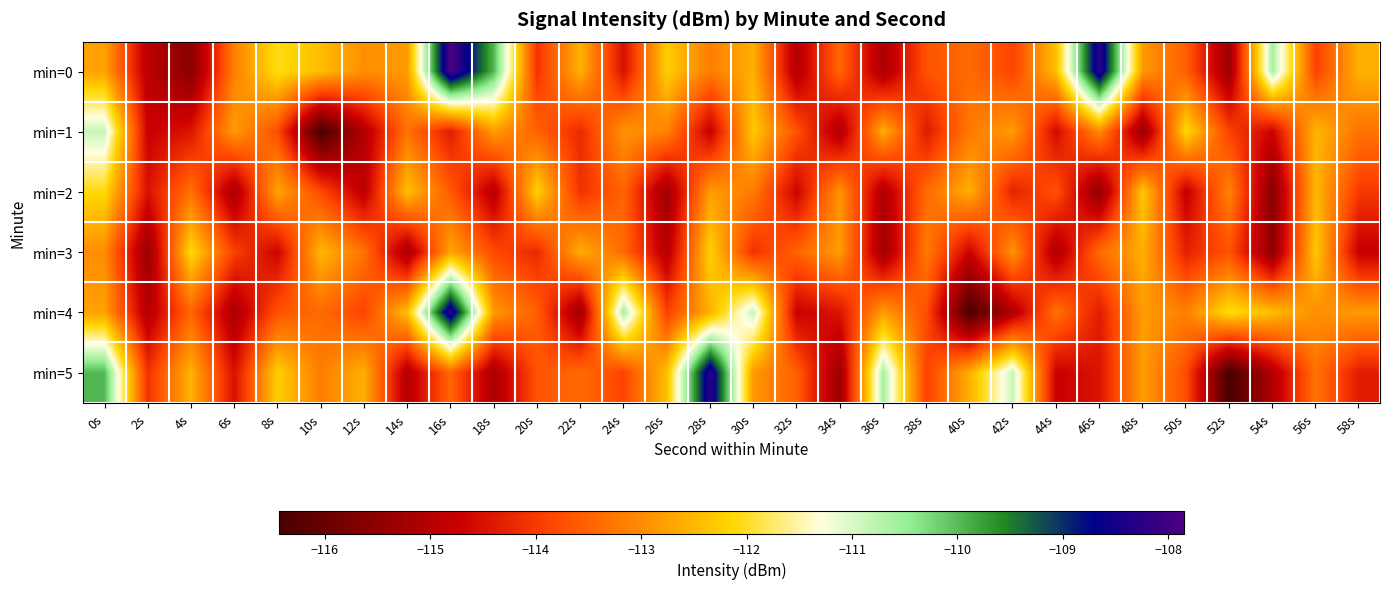

At how many categories does at least one series exceed -115?

30